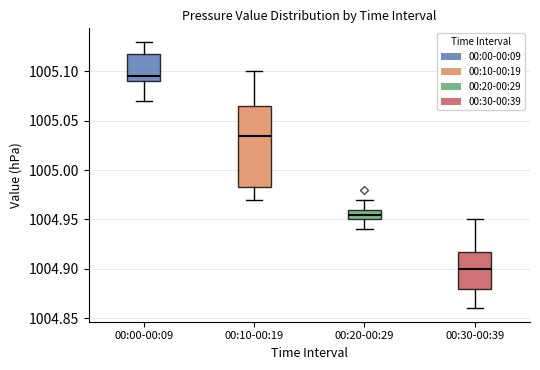

Which box's median line is the lowest?

00:30-00:39